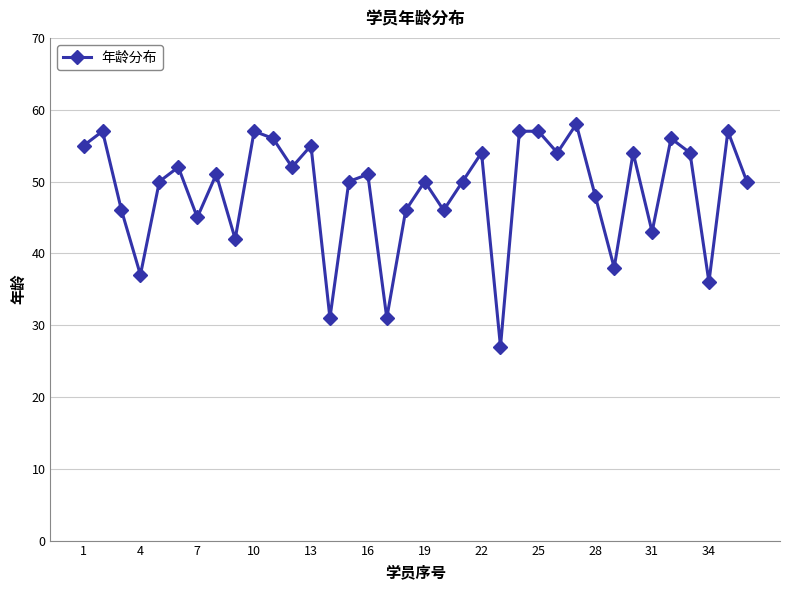

What is the minimum value shown in the chart?

27